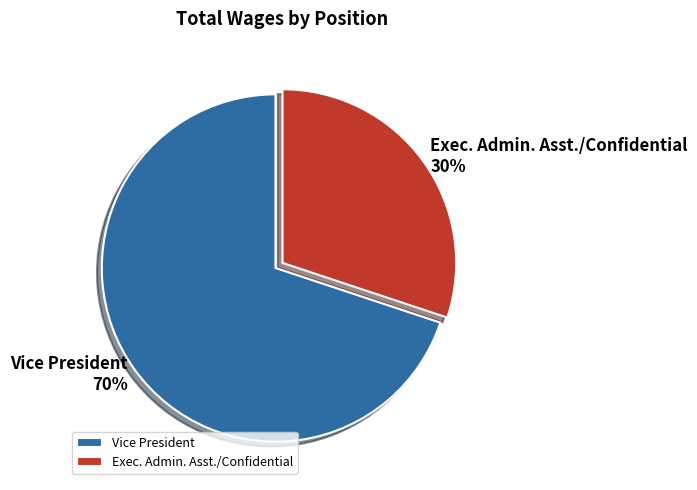

To the nearest percent, what percentage of the pie is Exec. Admin. Asst./Confidential?

30%